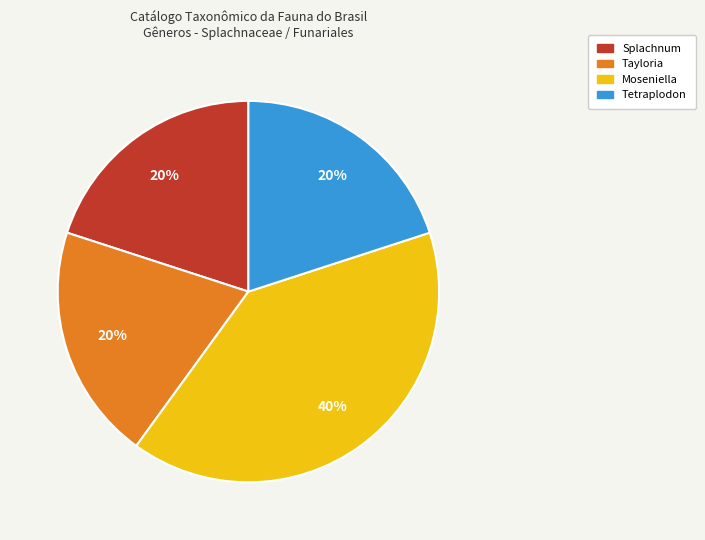

Is there a majority slice in this chart?

No